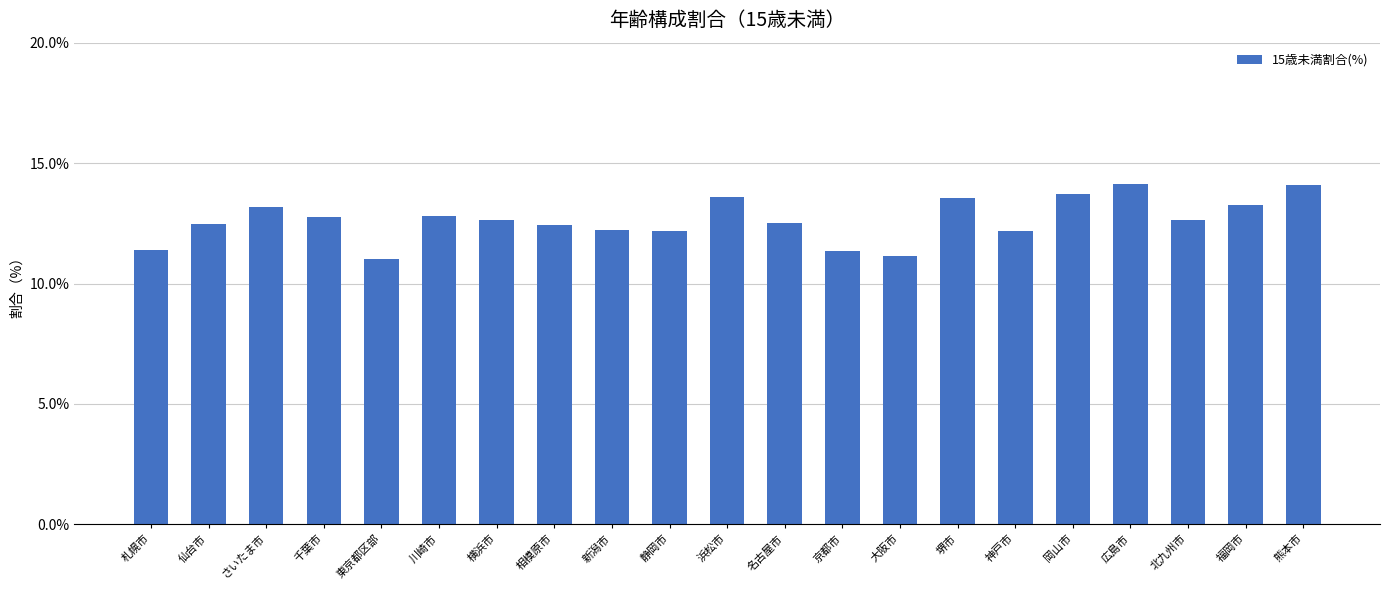

What is the sum of the values at 福岡市 and 岡山市?

27.0